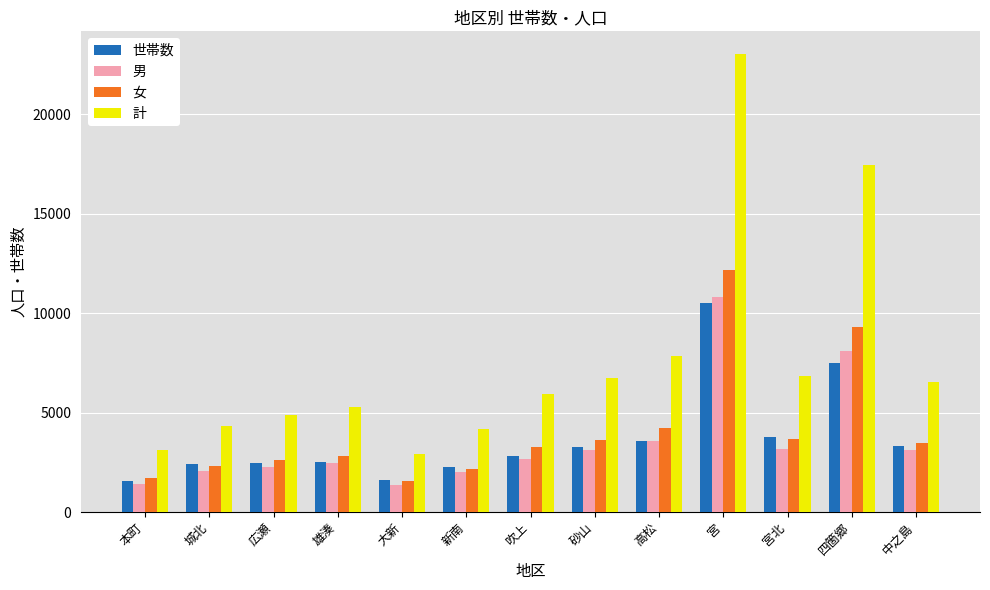

What is the spread (max minus min) of values at 四箇郷?

9905